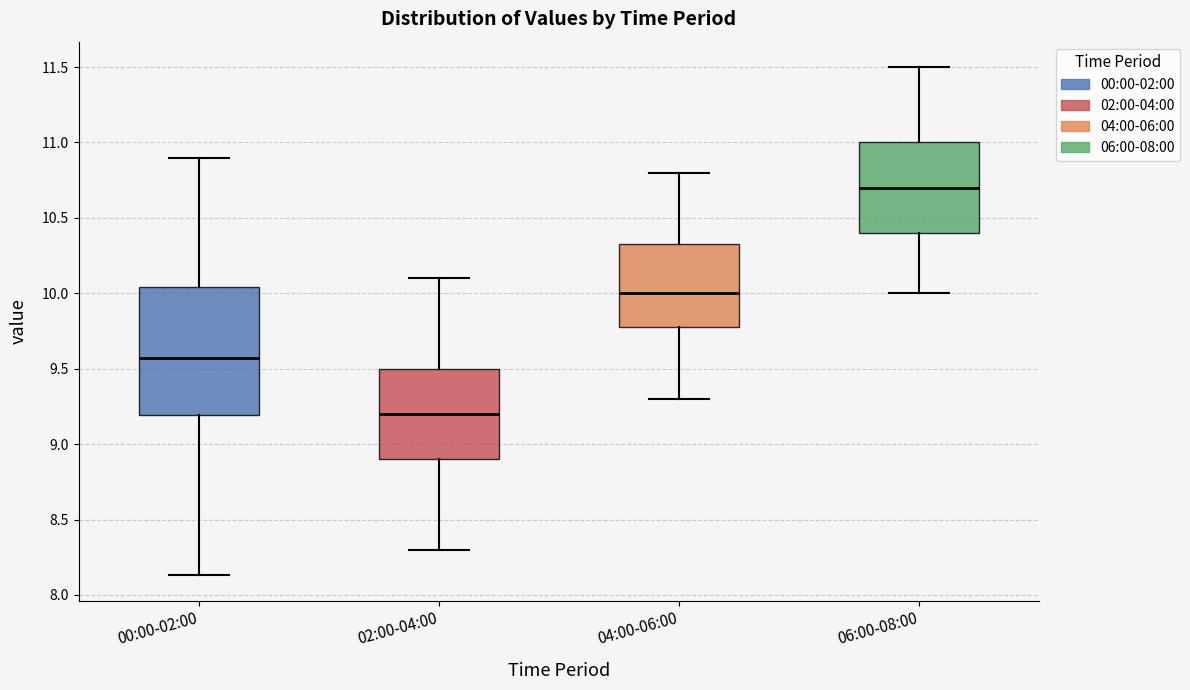

Comparing the boxes themselves (not the whiskers), which one is the tallest?

00:00-02:00